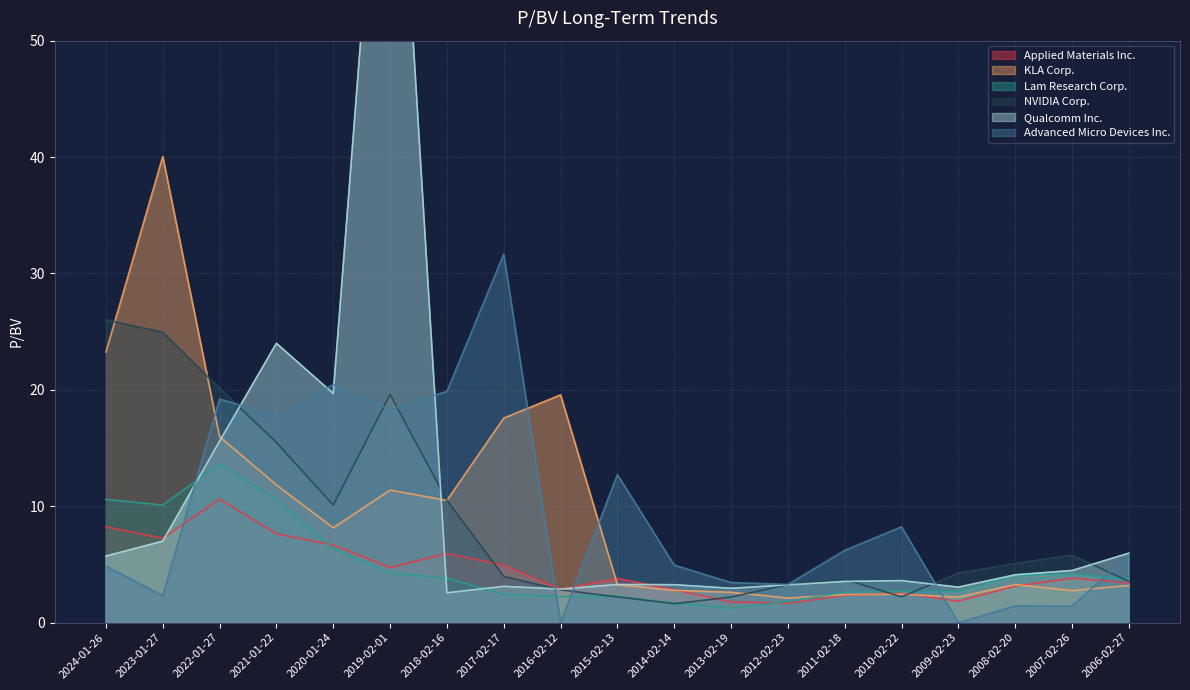

What is the sum of all KLA Corp. values?

185.3